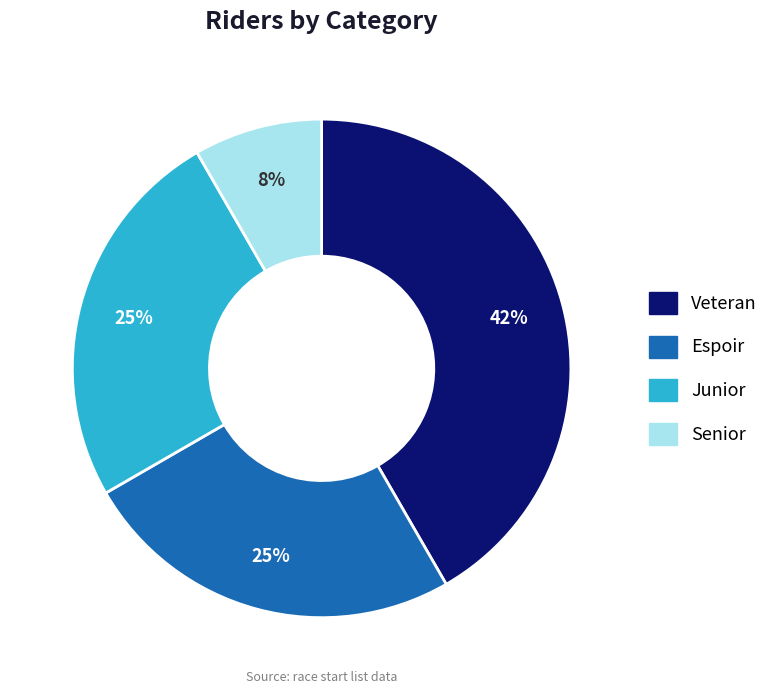

What is the largest slice in the pie chart?

Veteran